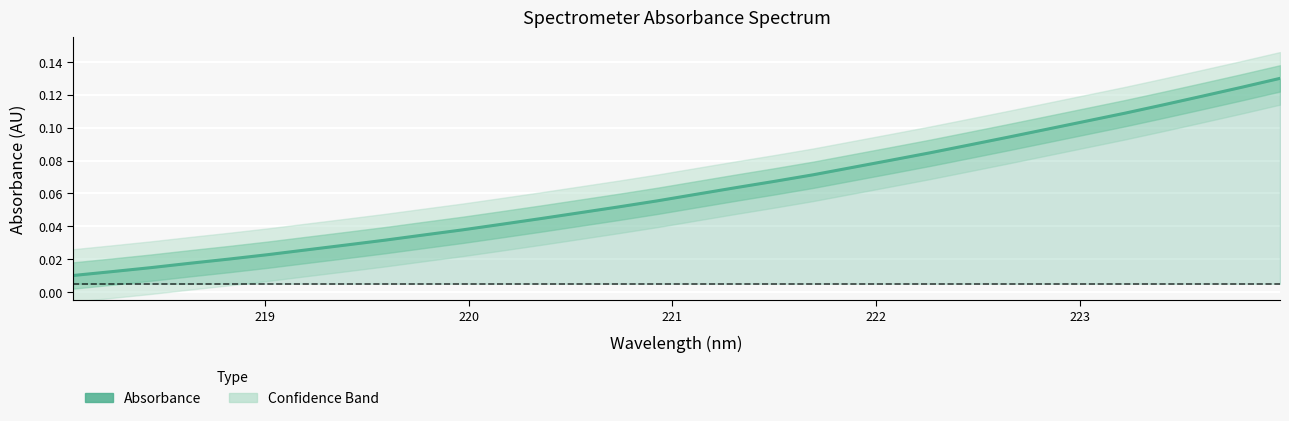

What is the difference between the maximum and minimum values?

0.1